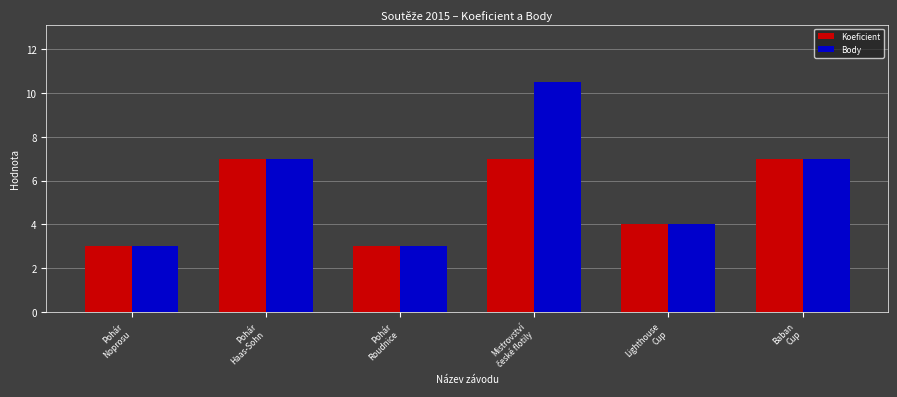

Is it true that Koeficient equals 4.0 at Lighthouse
Cup?

True